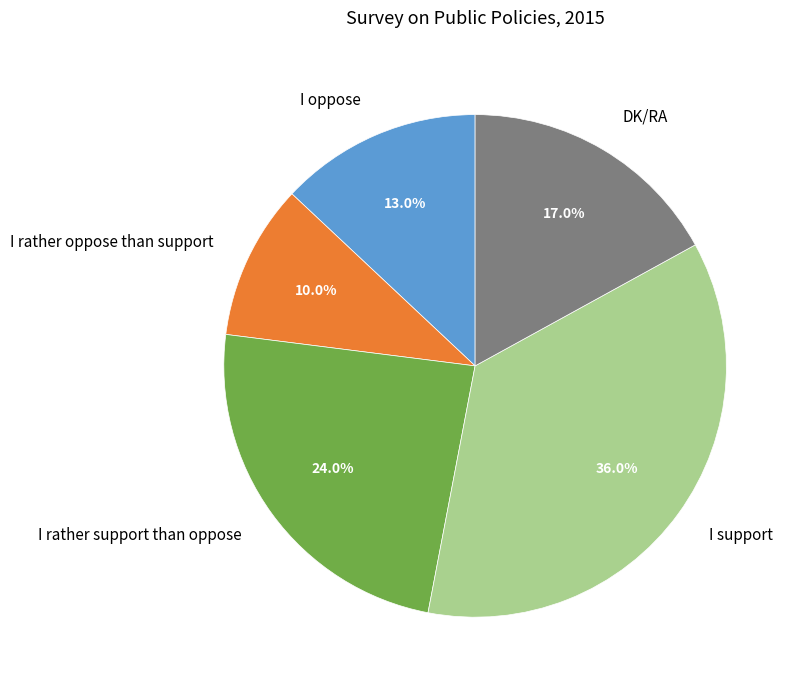

Which category has the smallest portion of the pie?

I rather oppose than support